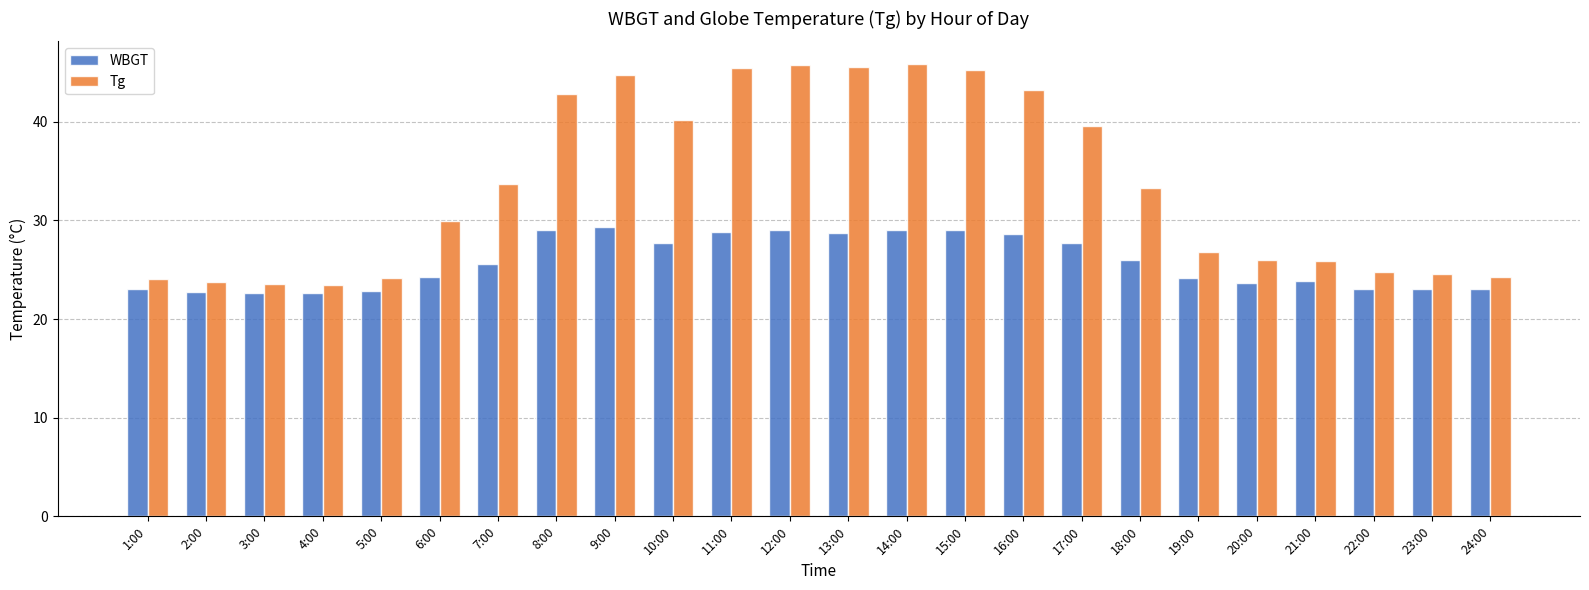

What is the difference between the Tg values at 17:00 and 1:00?

15.5